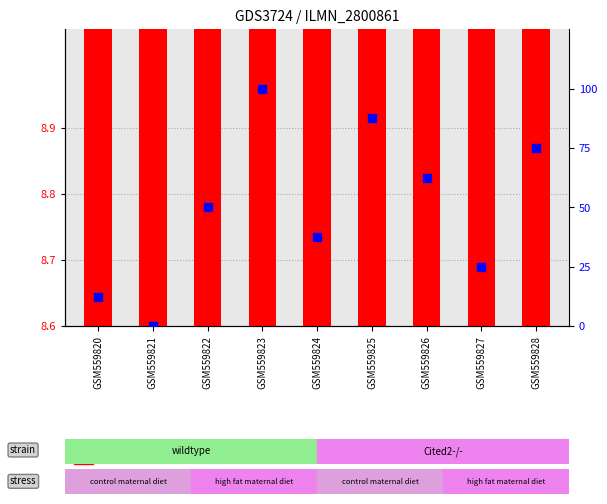

What are all the series names shown in the legend?

transformed count, percentile rank within the sample